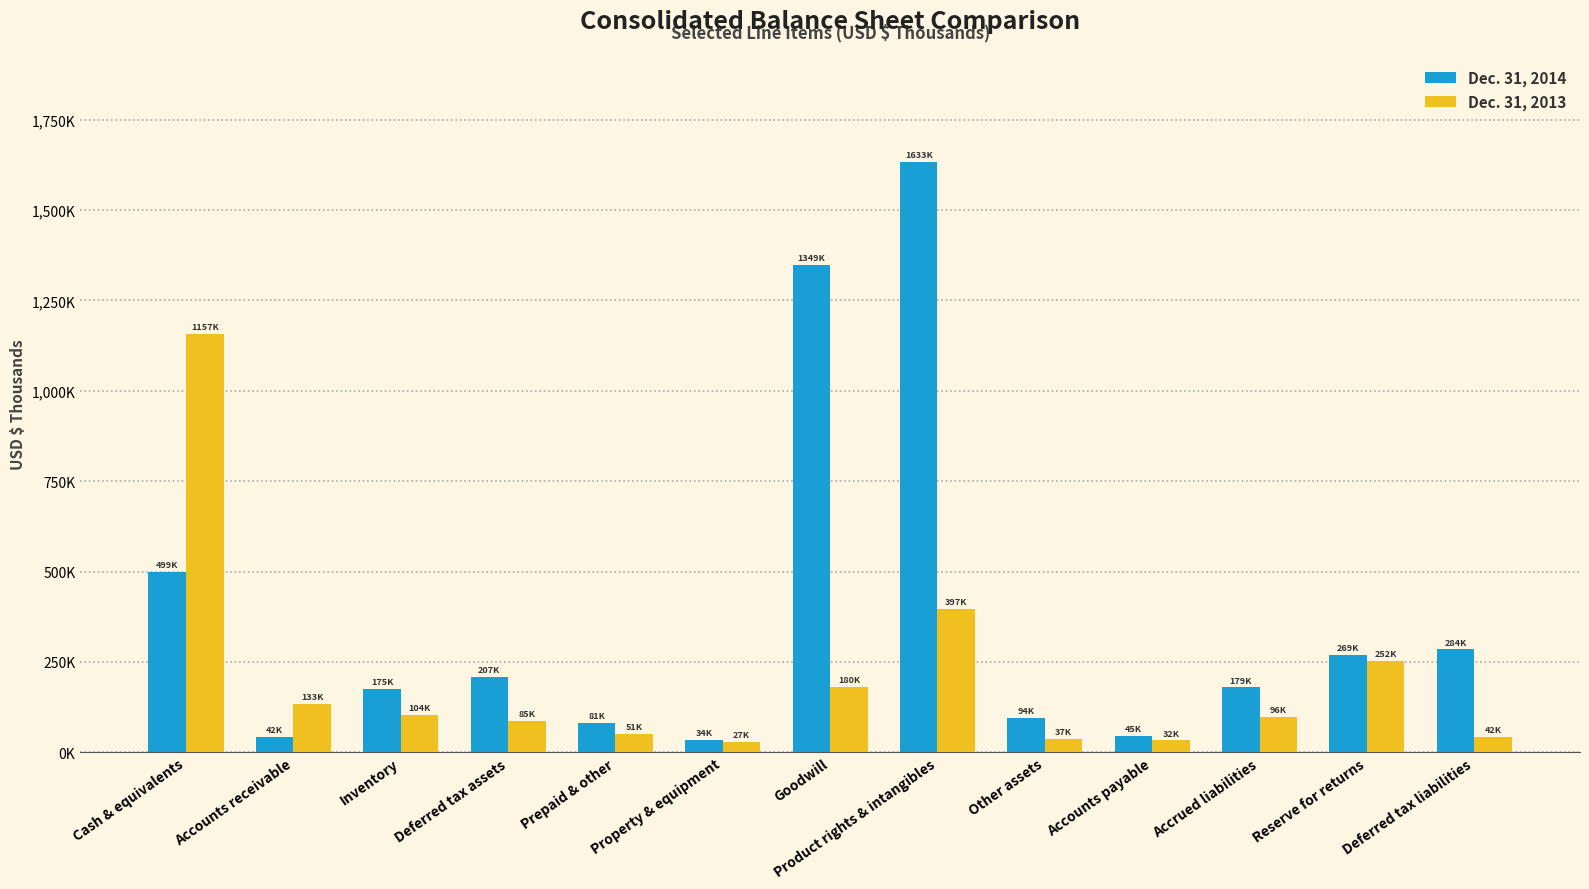

Are the bars grouped side by side (vs. stacked)?

Yes